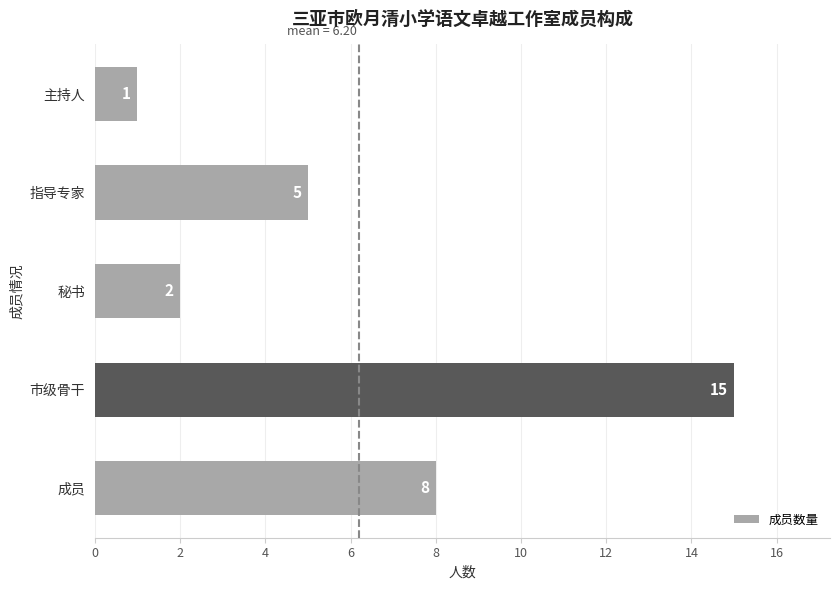

What is the average value?

6